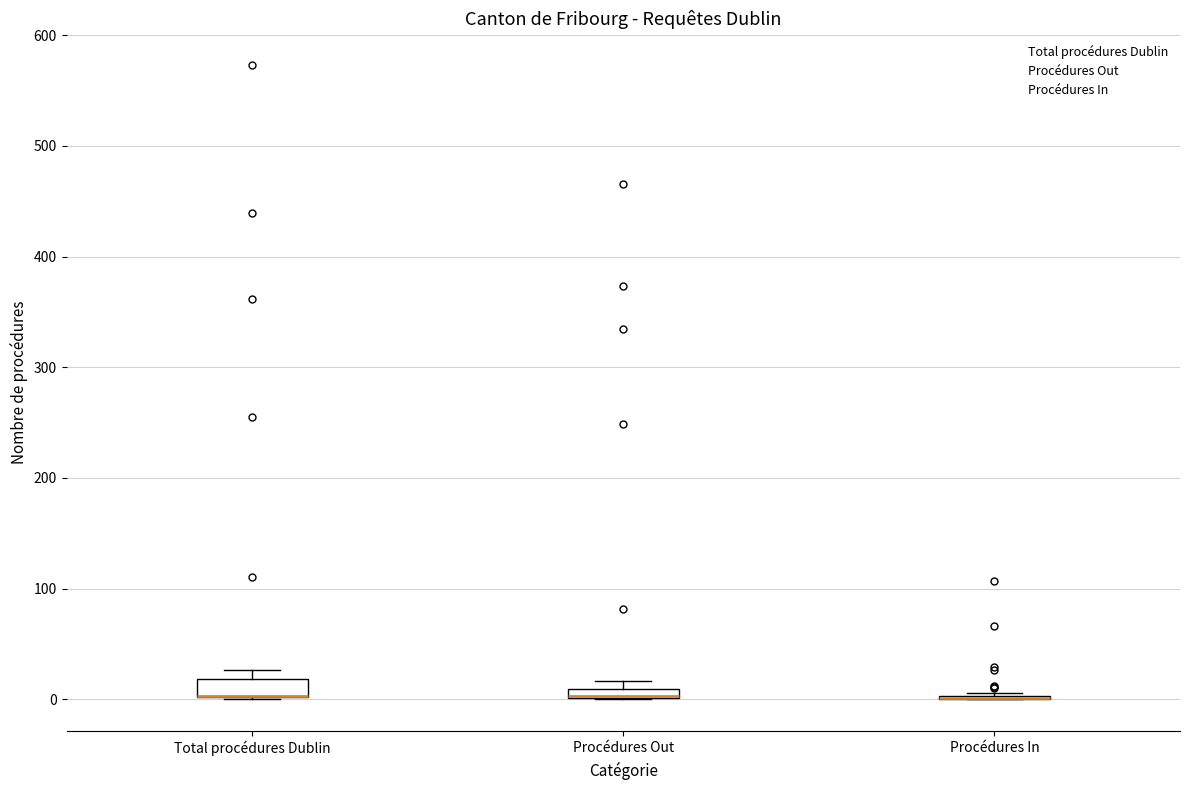

Where is the upper edge of the box for Procédures Out on the y-axis? The values are not printed on the chart, so give them approximately, as read against the axis.

10